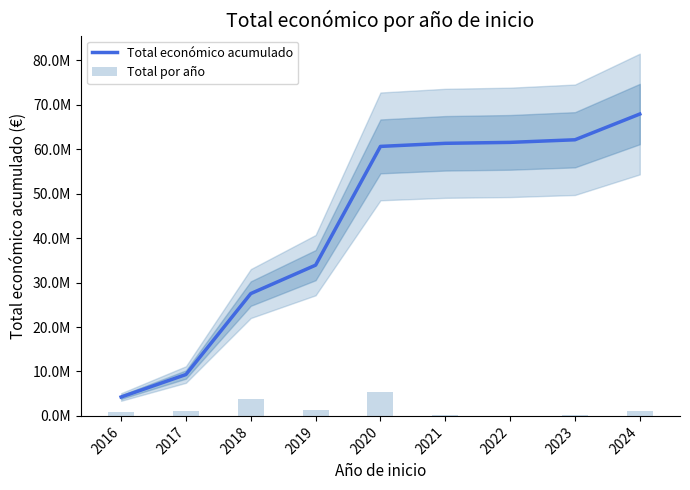

Are the bars horizontal?

No